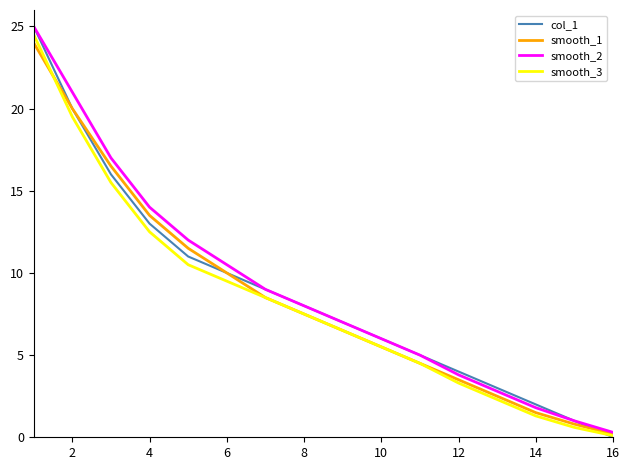

What is the greatest value displayed?

25.0